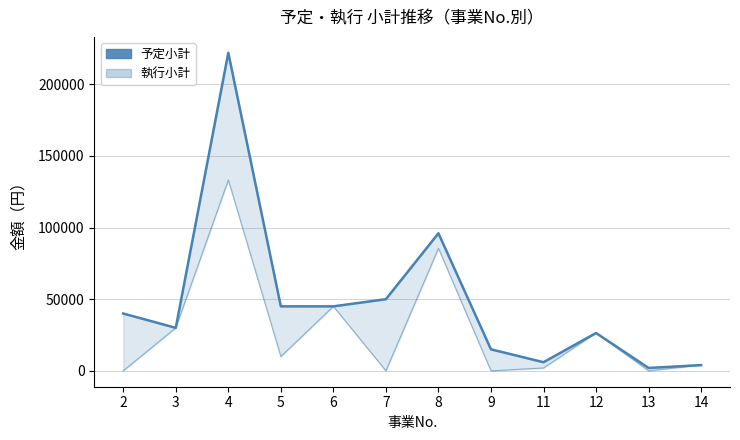

At which category does 執行小計 reach its first local valley?

5